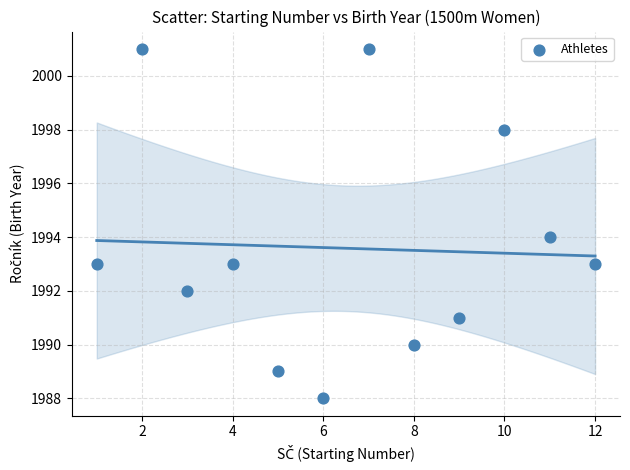

What is the average Y value?

1994